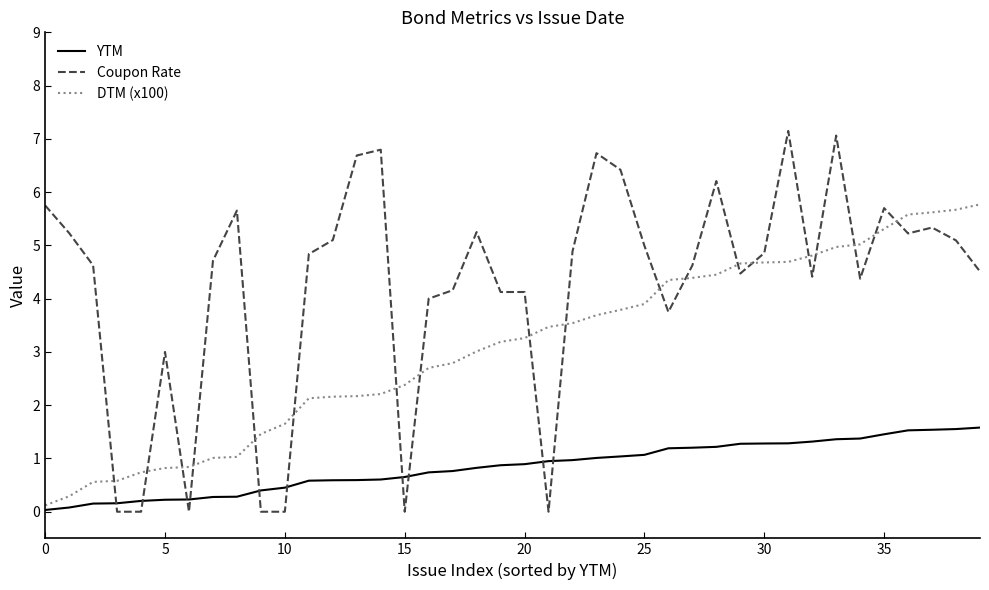

How many intersections are there between YTM and Coupon Rate?

10